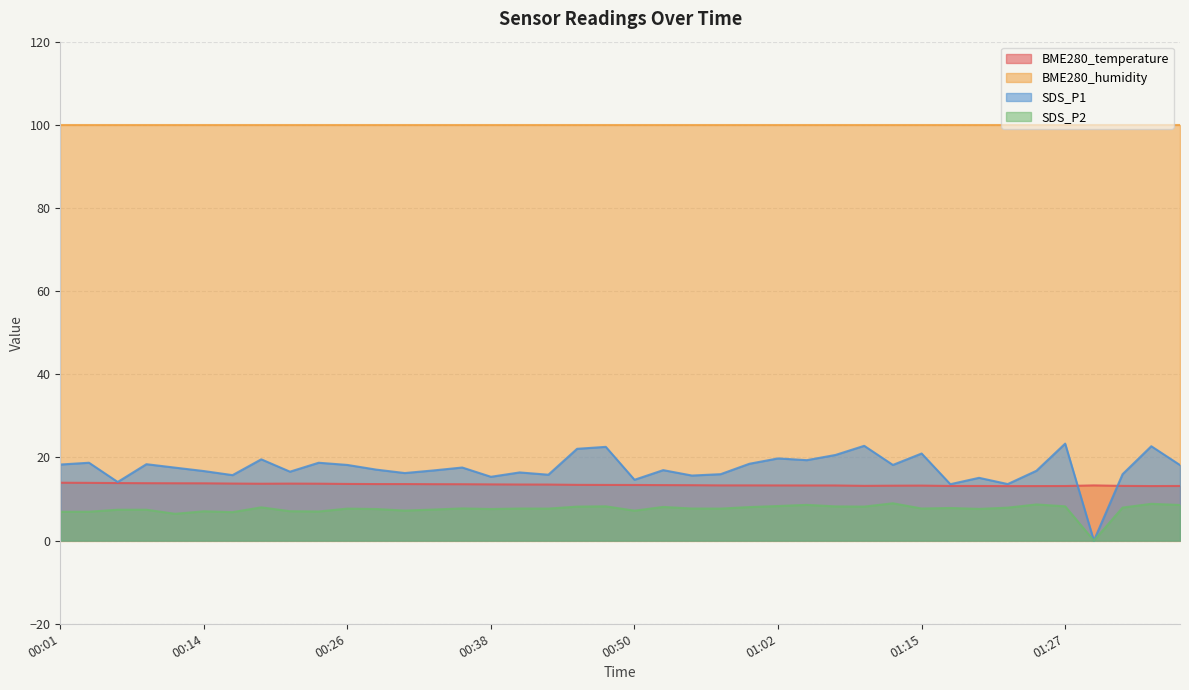

Which series has the widest spread of values?

SDS_P1